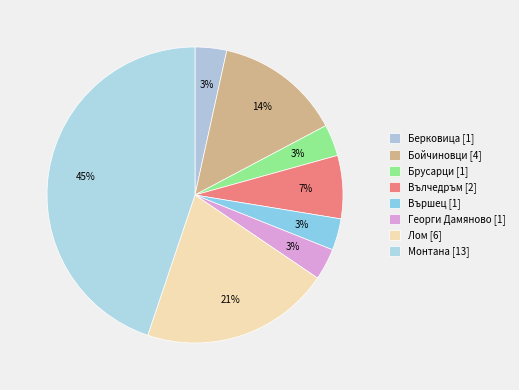

How many segments does this pie chart have?

8